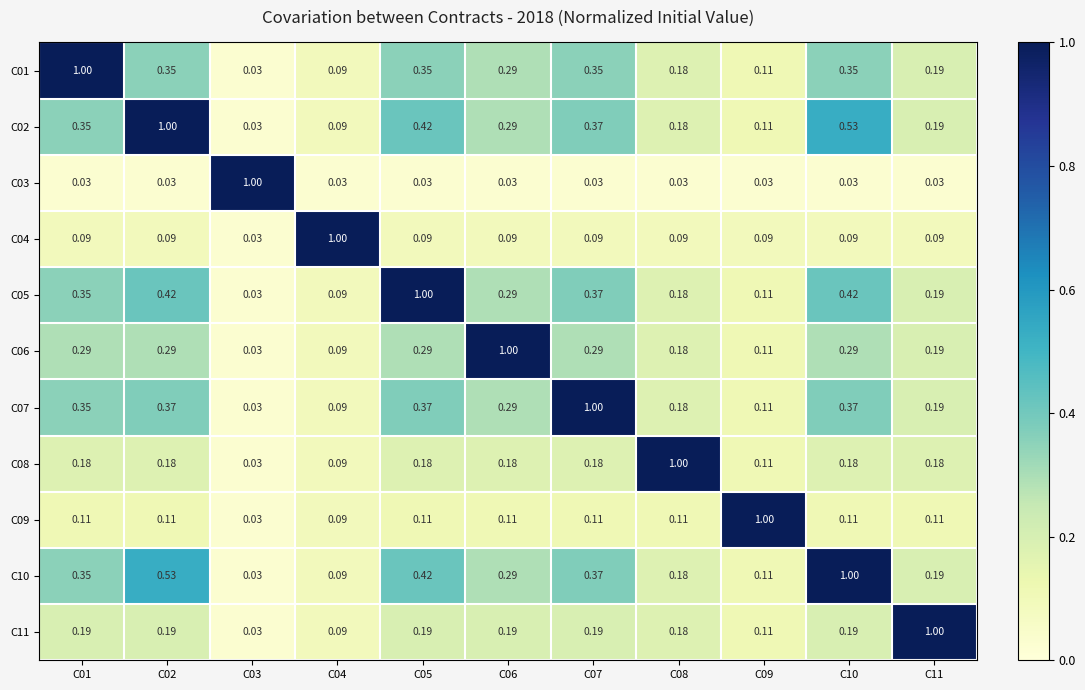

Is the value of C01 at C08 greater than the value of C11 at C10?

No